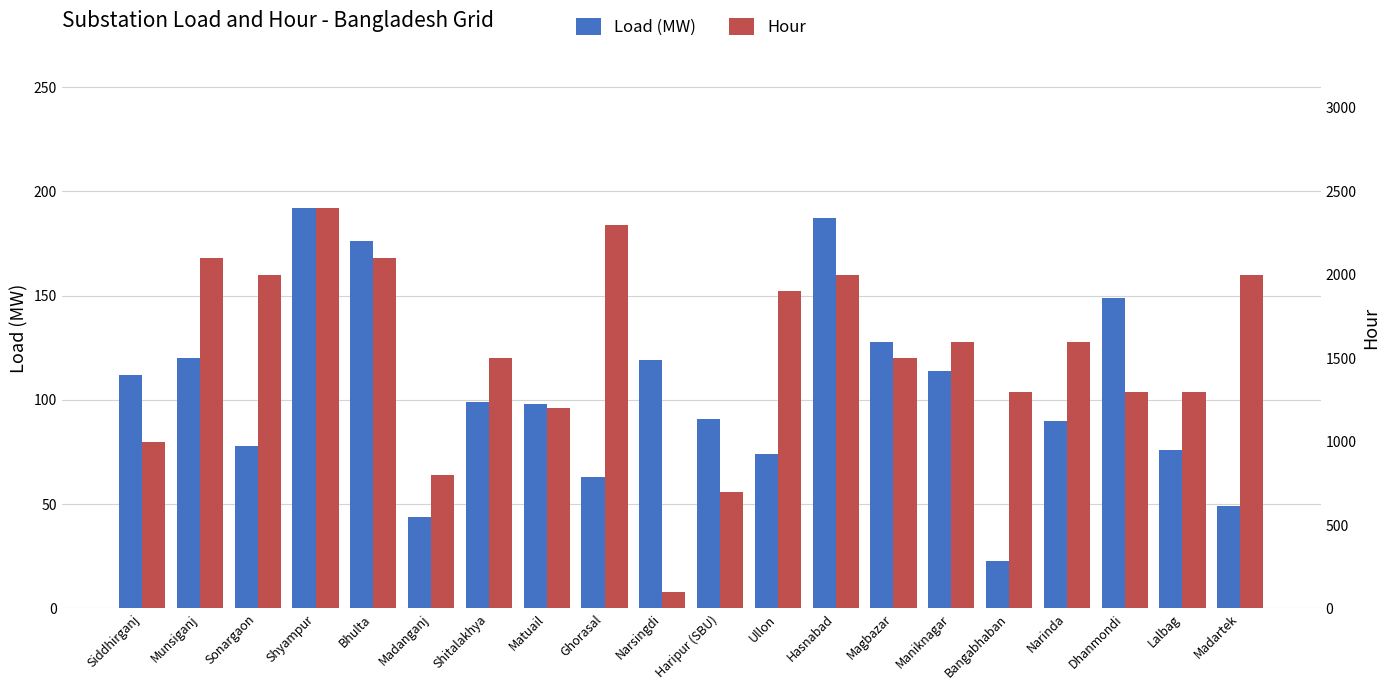

At Narinda, list the series in order from smallest to largest.

Load (MW), Hour